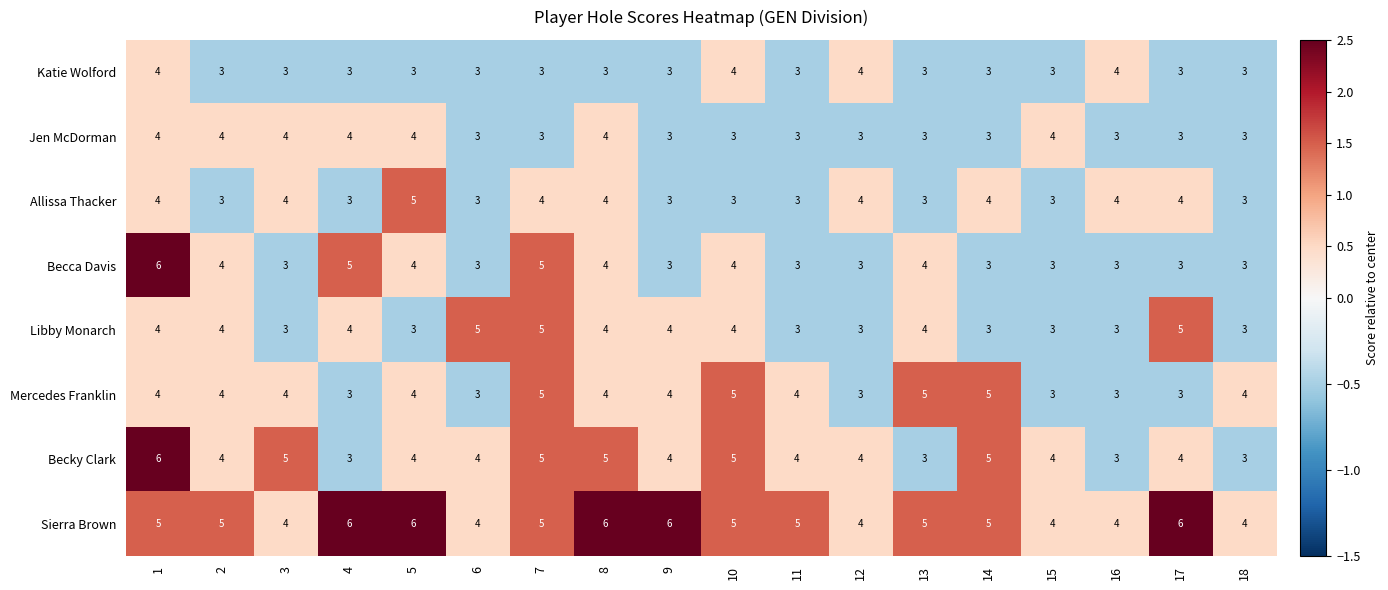

What is the minimum value shown in the chart?

3